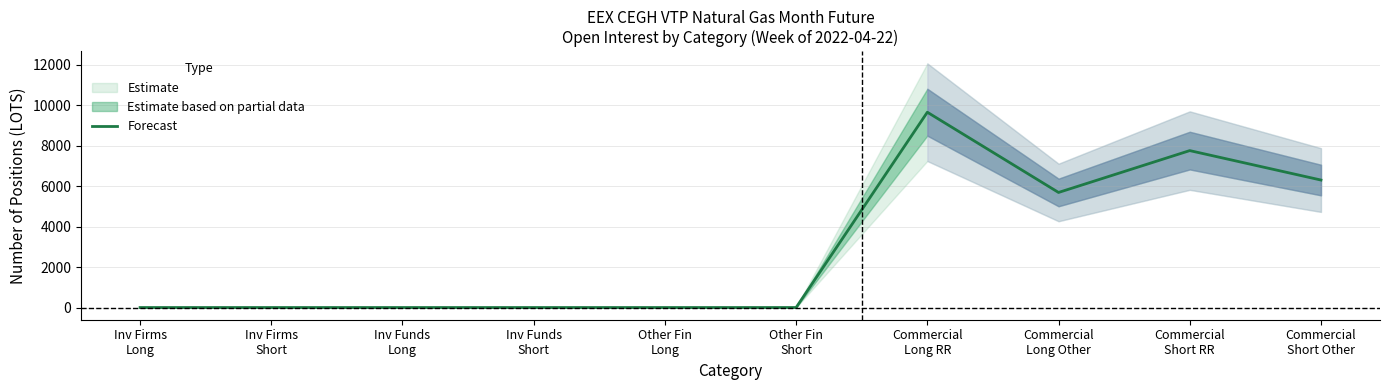

Reading left to right, extract all data points from this chart.

Inv Firms
Long=0	Inv Firms
Short=0	Inv Funds
Long=0	Inv Funds
Short=0	Other Fin
Long=0	Other Fin
Short=0	Commercial
Long RR=9653	Commercial
Long Other=5687	Commercial
Short RR=7756	Commercial
Short Other=6301